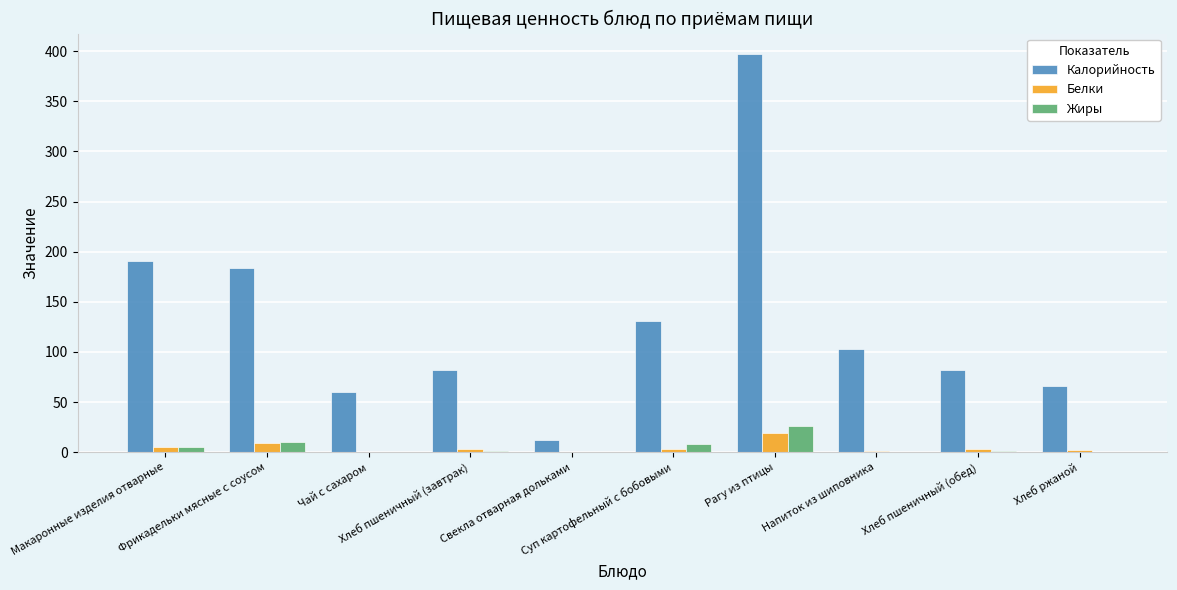

What is the sum of all Белки values?

46.6